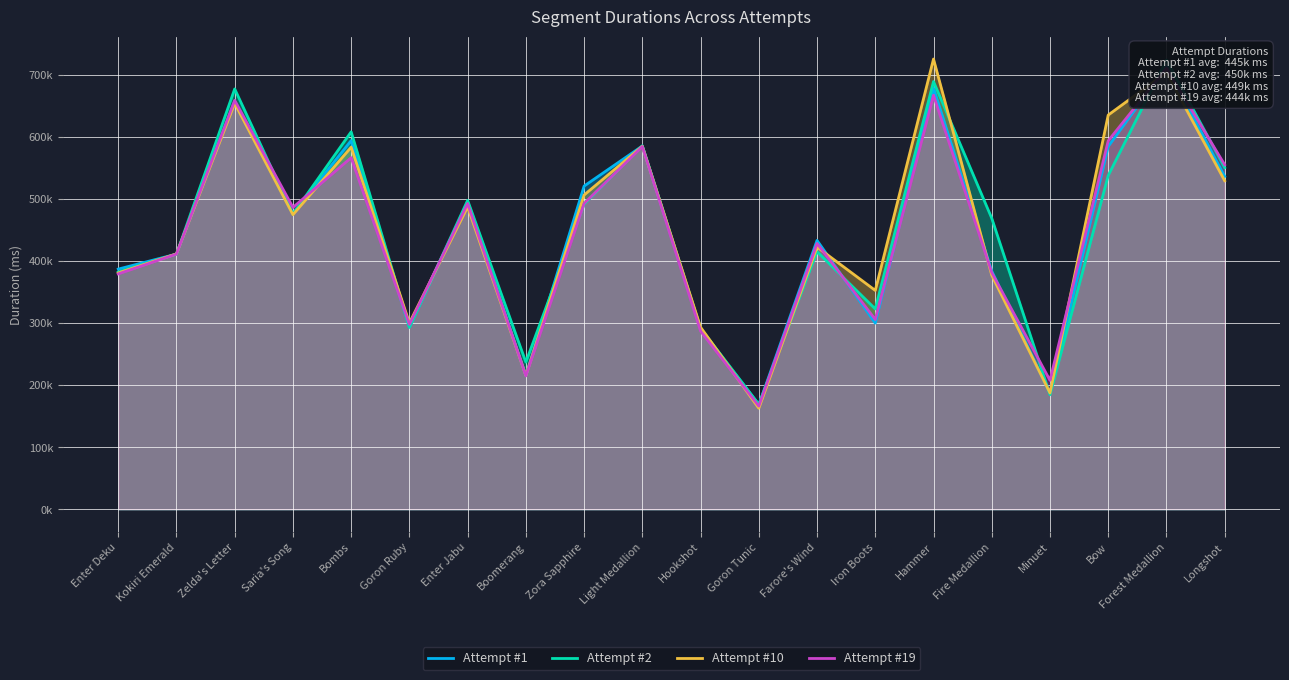

What is the average value of the Attempt #2 series?

450475